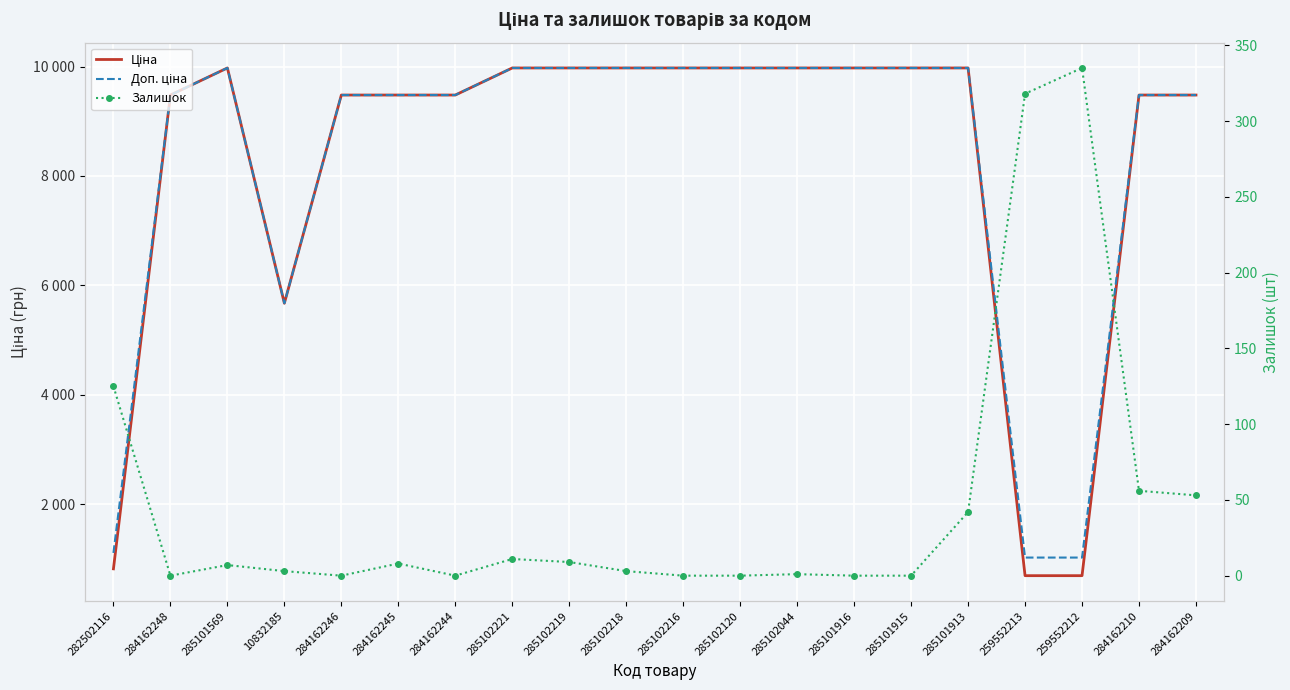

List the labels in order of Ціна value, smallest first.

259552213, 259552212, 282502116, 10832185, 284162248, 284162246, 284162245, 284162244, 284162210, 284162209, 285101569, 285102221, 285102219, 285102218, 285102216, 285102120, 285102044, 285101916, 285101915, 285101913